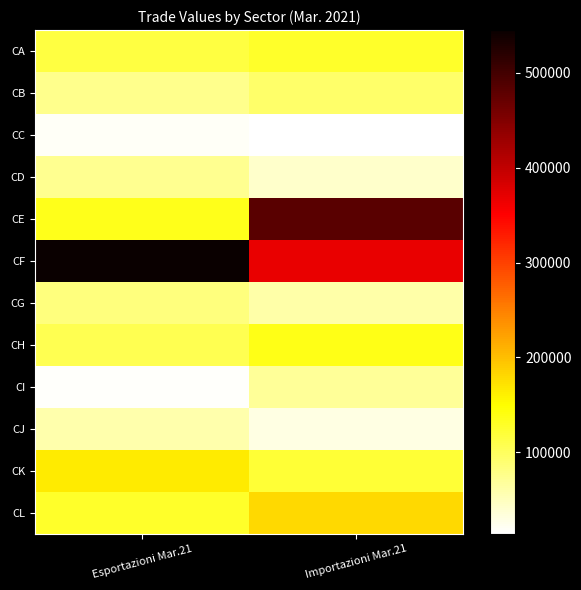

Which series changed the most between Esportazioni Mar.21 and Importazioni Mar.21?

CE